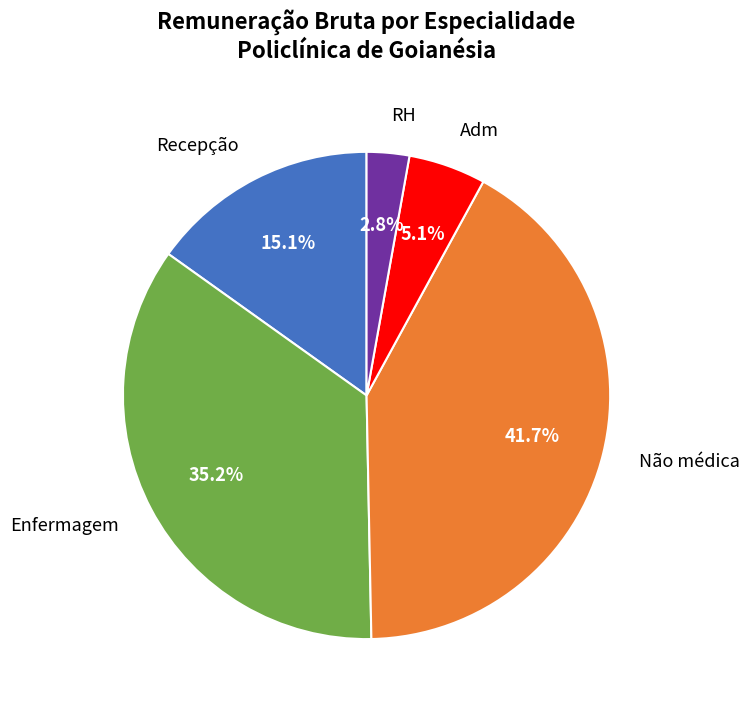

Between Recepção and Enfermagem, which is larger?

Enfermagem